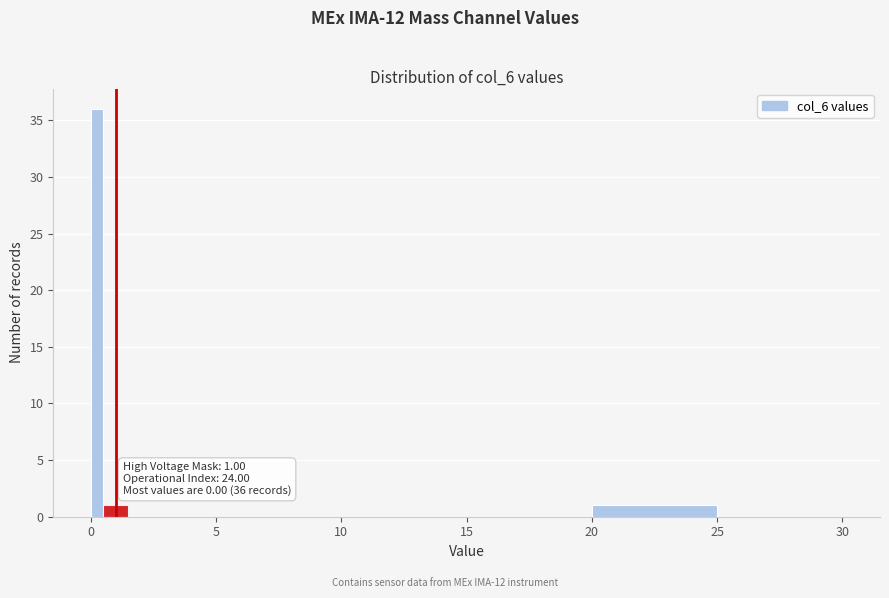

Read against the x-axis, roughly where is the centre of the tallest bar?

0.5